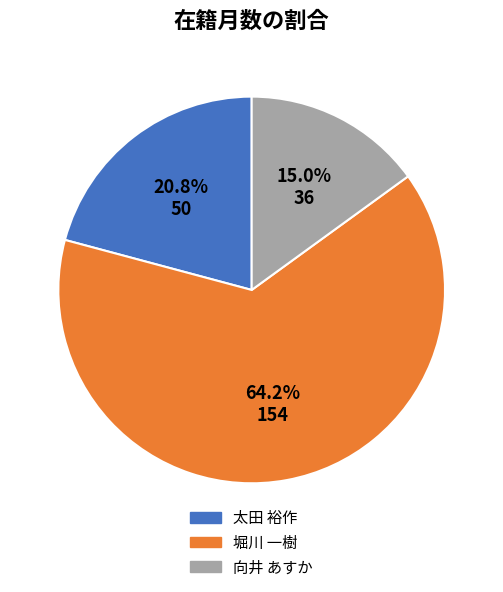

Does 堀川 一樹 account for over 50% of the chart?

Yes